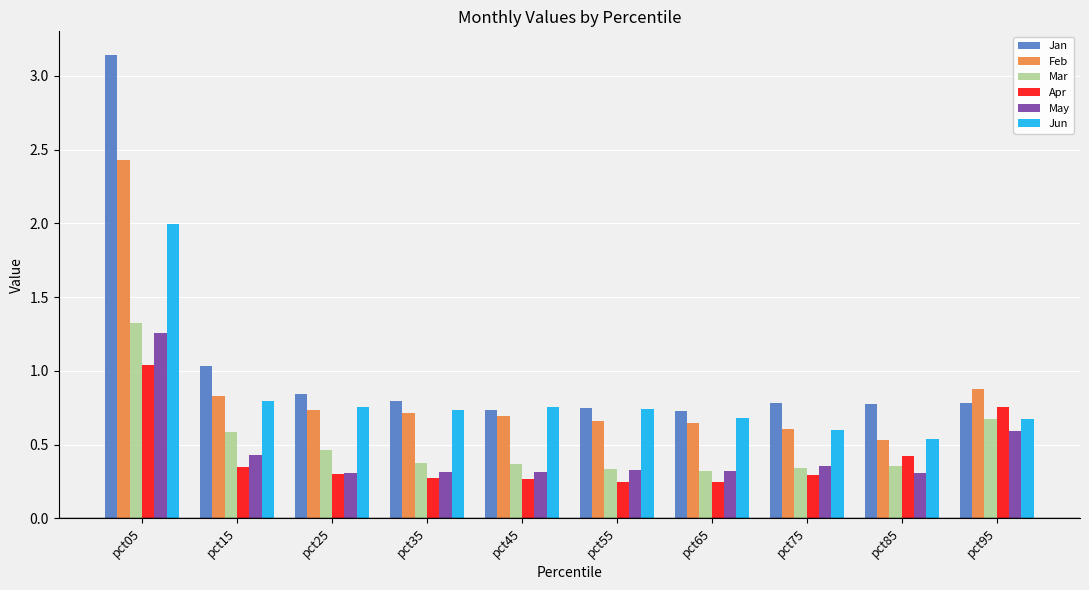

At which category is the sum across all series the highest?

pct05